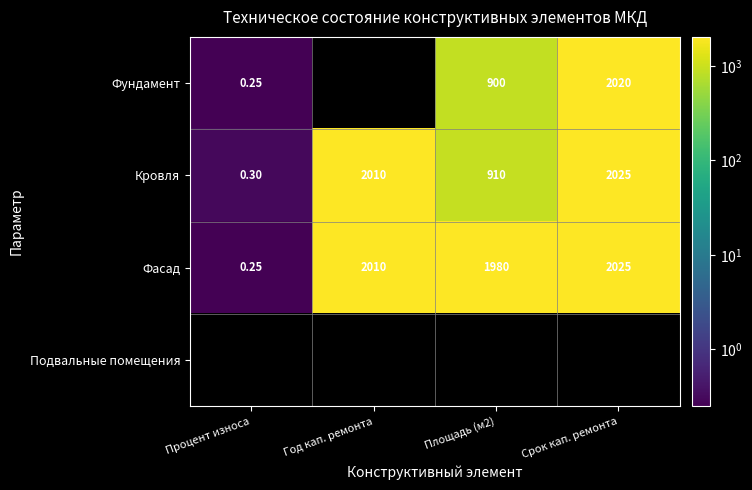

How many series are shown in this chart?

4